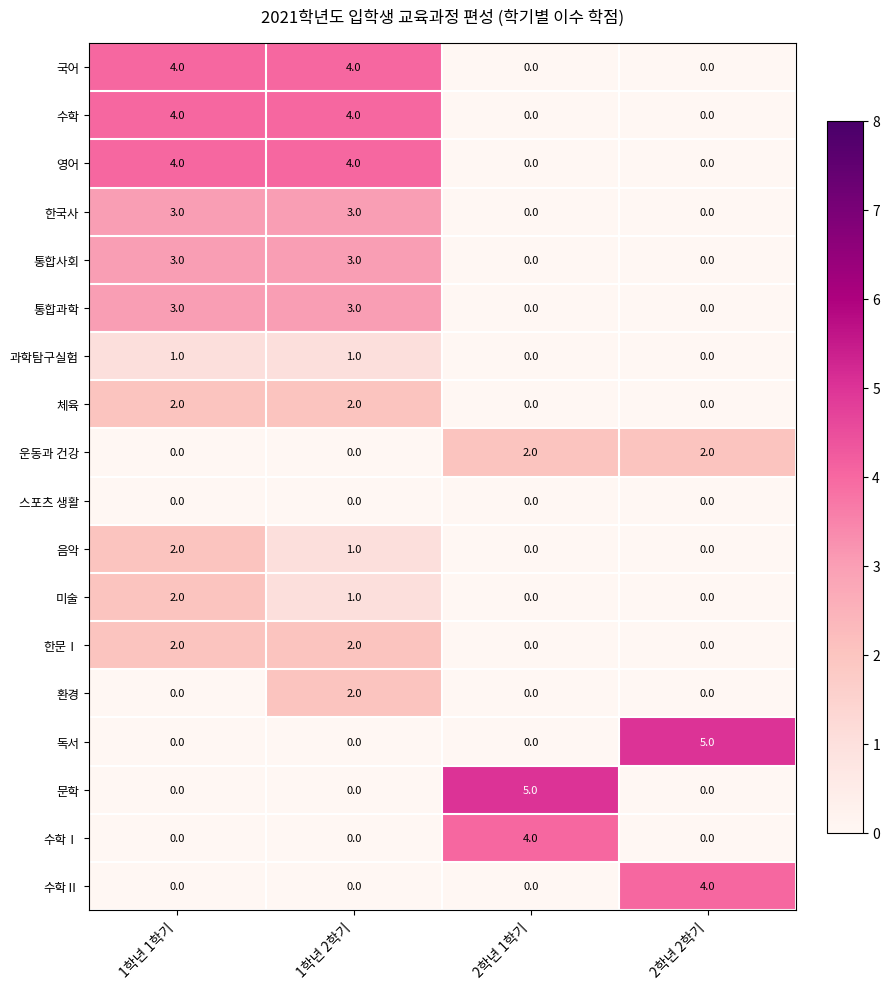

What is the spread (max minus min) of values at 1학년 1학기?

4